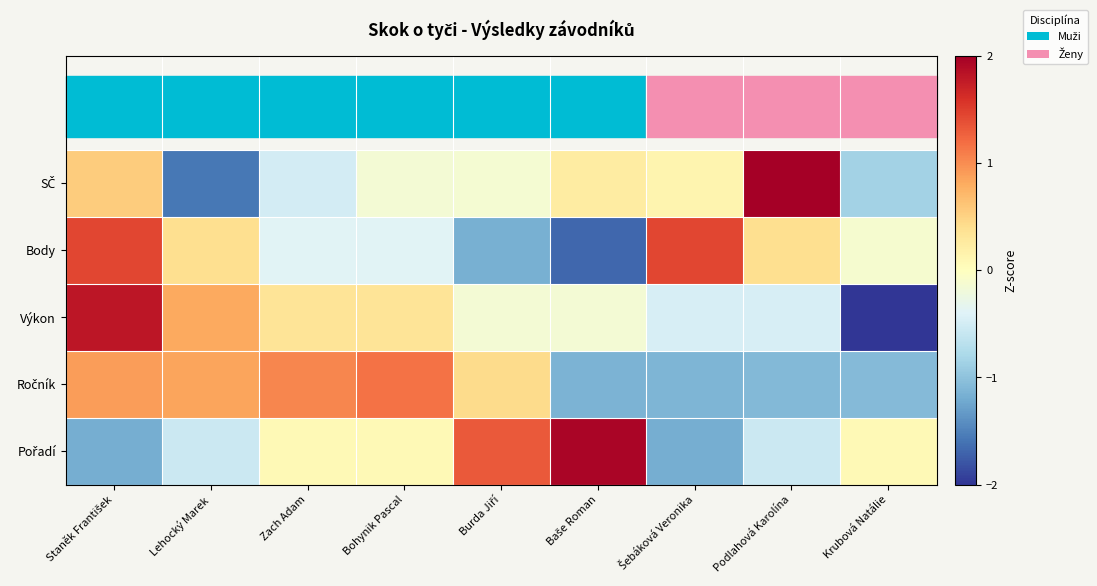

Between Podlahová Karolína and Šebáková Veronika, which is larger?

Podlahová Karolína